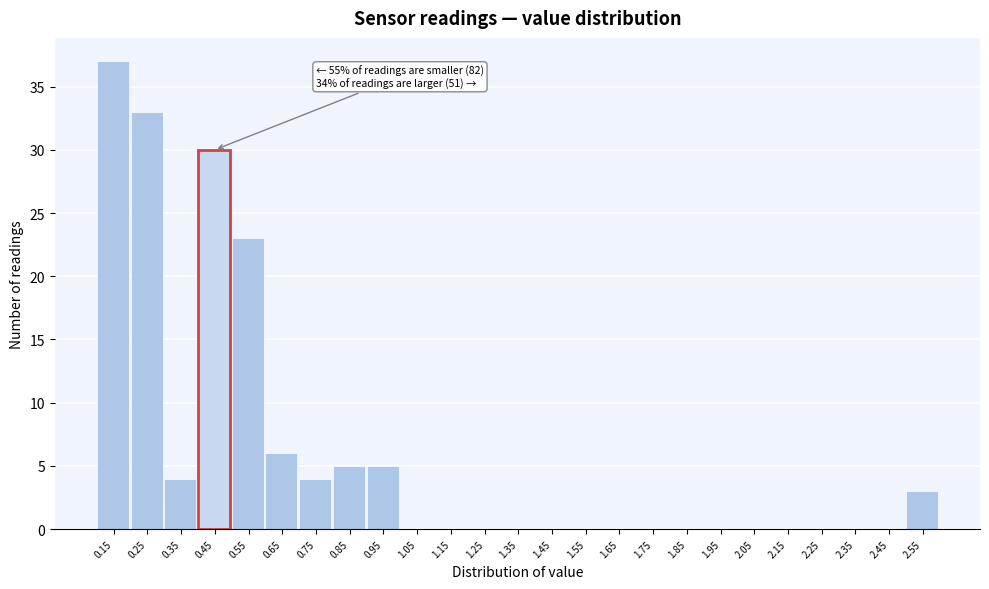

Reading left to right, what are all the values shown in this chart?

0.15=37	0.25=33	0.35=4	0.45=30	0.55=23	0.65=6	0.75=4	0.85=5	0.95=5	1.05=0	1.15=0	1.25=0	1.35=0	1.45=0	1.55=0	1.65=0	1.75=0	1.85=0	1.95=0	2.05=0	2.15=0	2.25=0	2.35=0	2.45=0	2.55=3